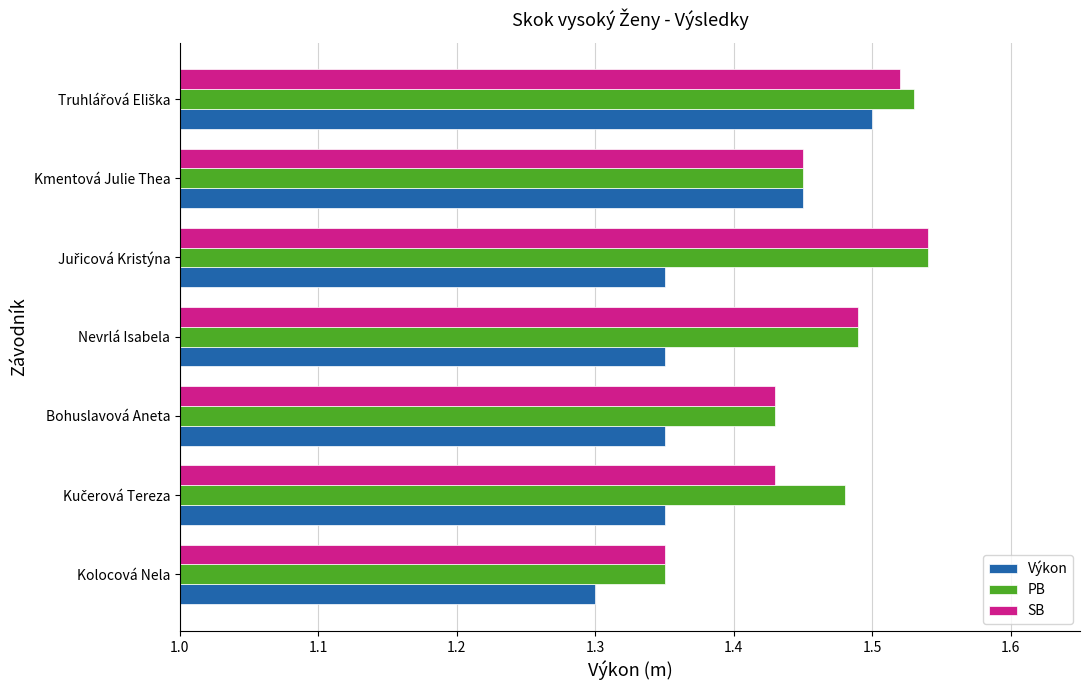

The value of PB at Nevrlá Isabela is 1.5. True or false?

True